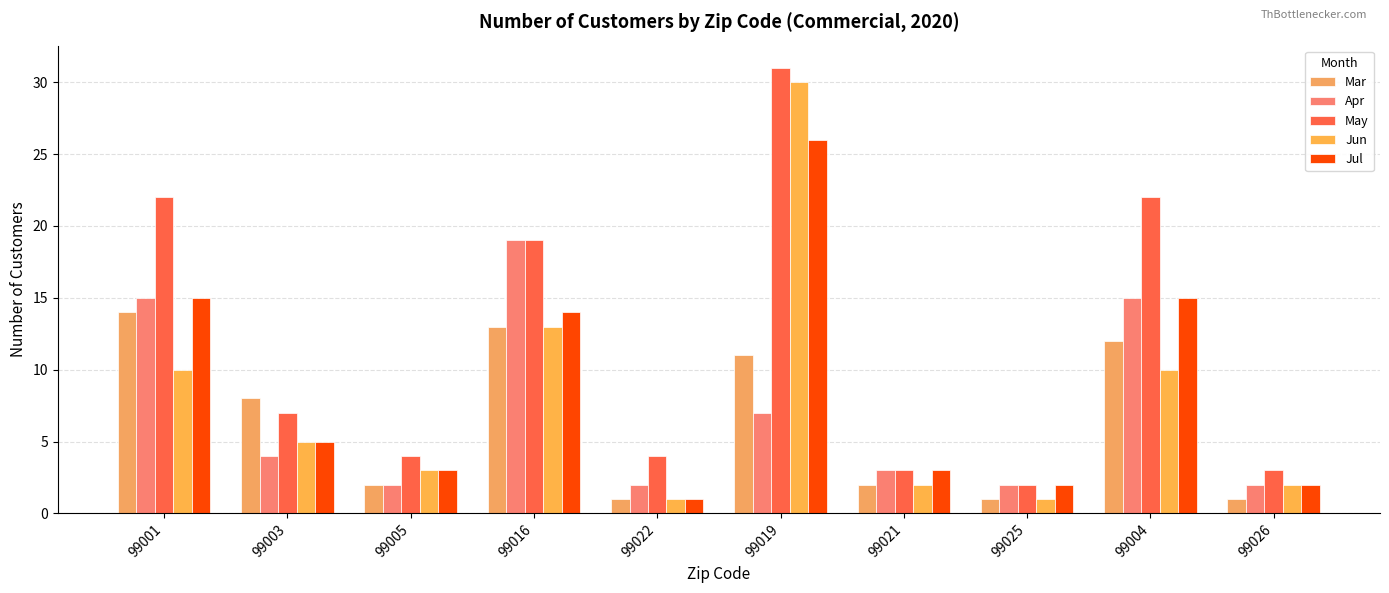

Reading left to right, list all the values displayed in this chart.

Mar: 99001=14	99003=8	99005=2	99016=13	99022=1	99019=11	99021=2	99025=1	99004=12	99026=1
Apr: 99001=15	99003=4	99005=2	99016=19	99022=2	99019=7	99021=3	99025=2	99004=15	99026=2
May: 99001=22	99003=7	99005=4	99016=19	99022=4	99019=31	99021=3	99025=2	99004=22	99026=3
Jun: 99001=10	99003=5	99005=3	99016=13	99022=1	99019=30	99021=2	99025=1	99004=10	99026=2
Jul: 99001=15	99003=5	99005=3	99016=14	99022=1	99019=26	99021=3	99025=2	99004=15	99026=2